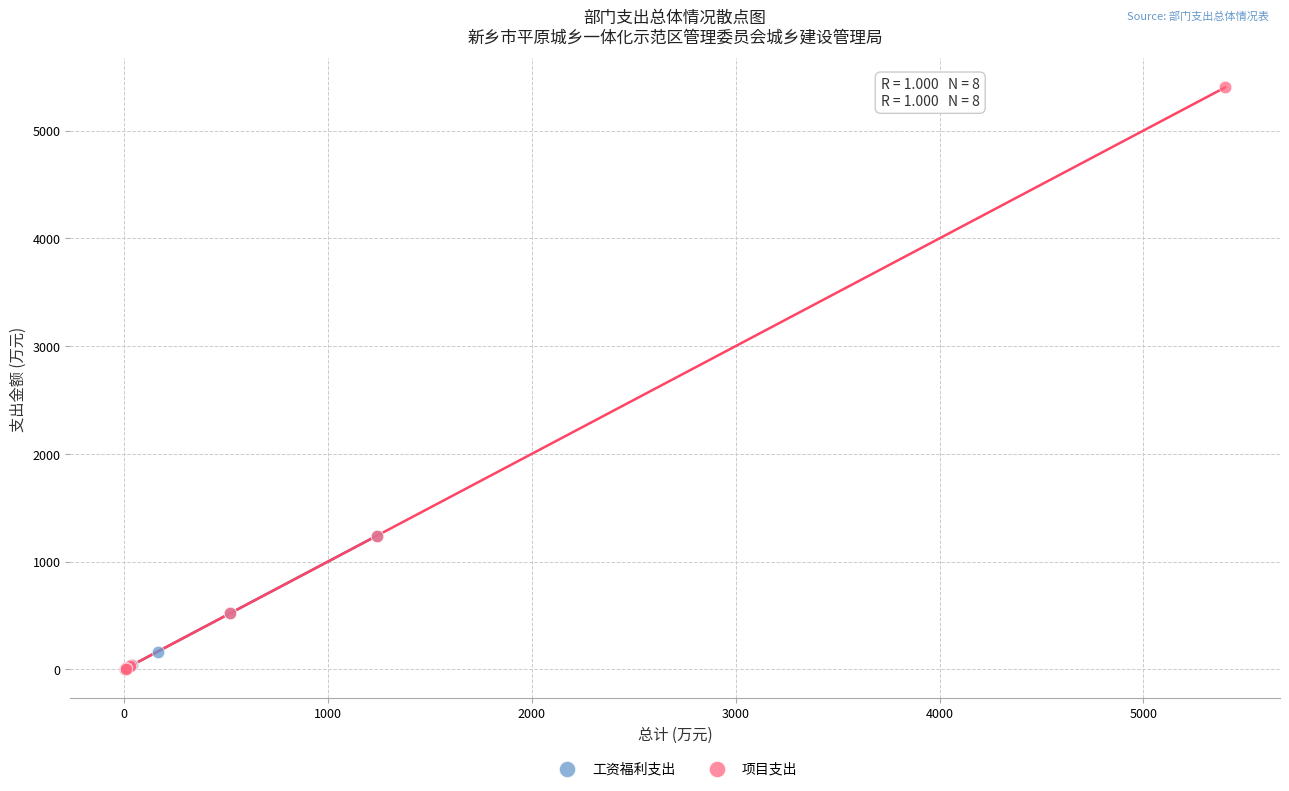

Which series contains the highest Y value?

项目支出